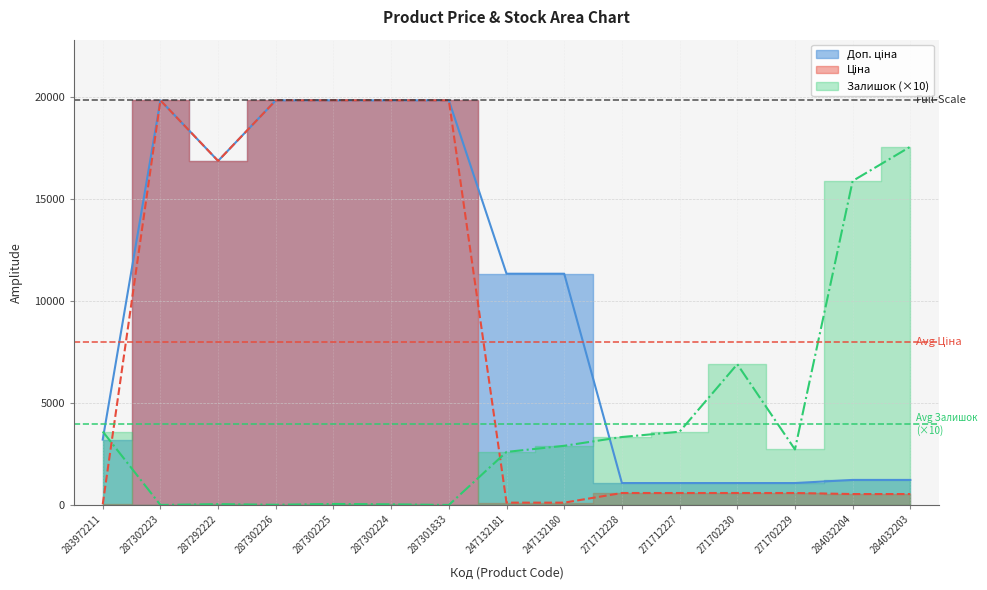

Rank the categories by Залишок value from lowest to highest.

287302223, 287301833, 287302226, 287302224, 287292222, 287302225, 247132181, 271702229, 247132180, 271712228, 271712227, 283972211, 271702230, 284032204, 284032203